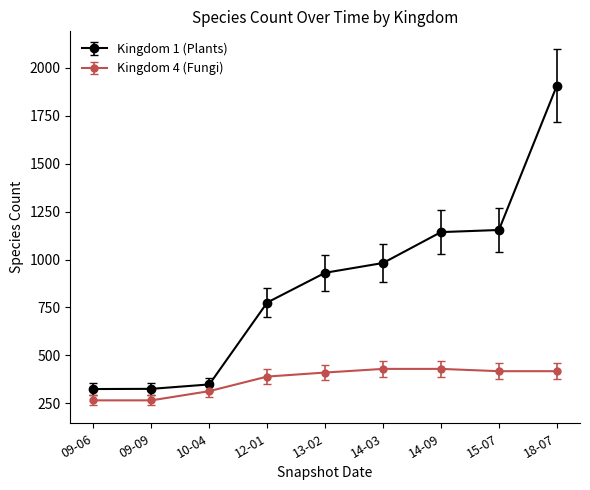

At which category is the sum across all series the highest?

18-07